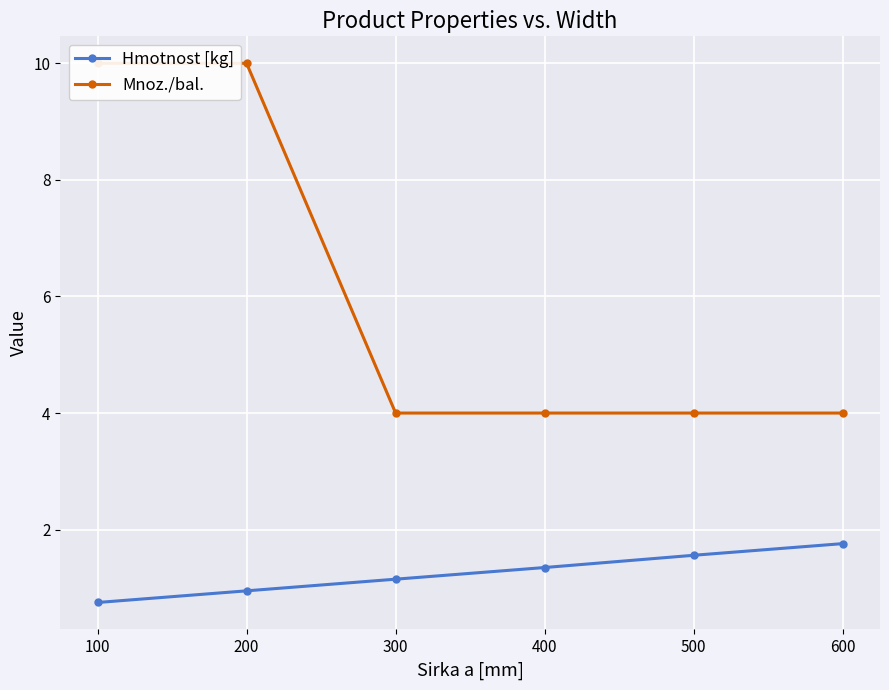

True or false: Hmotnost [kg] has more than 2 points higher than both neighbors.

False